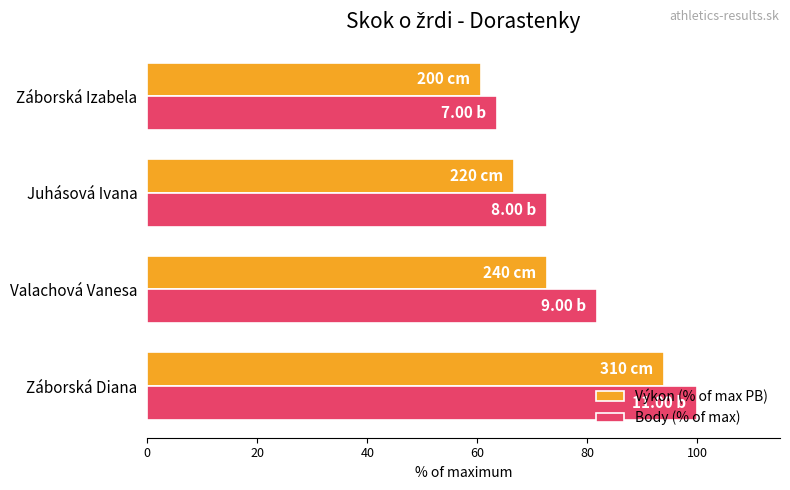

Which series has the largest range (max minus min)?

Body (% of max)